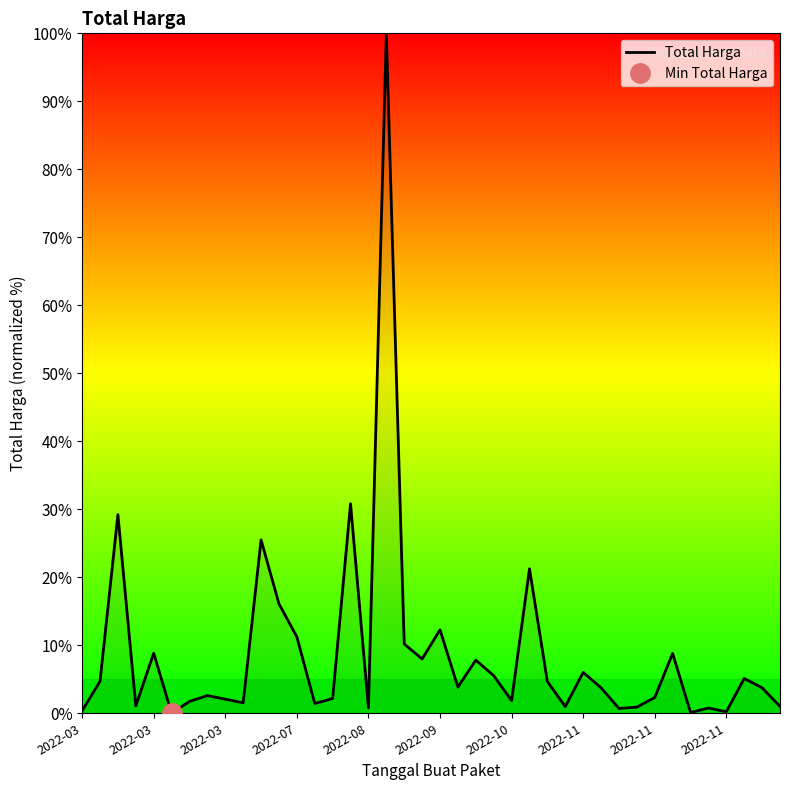

What is the change in value from 2022-03 to 2022-10?

+1.5